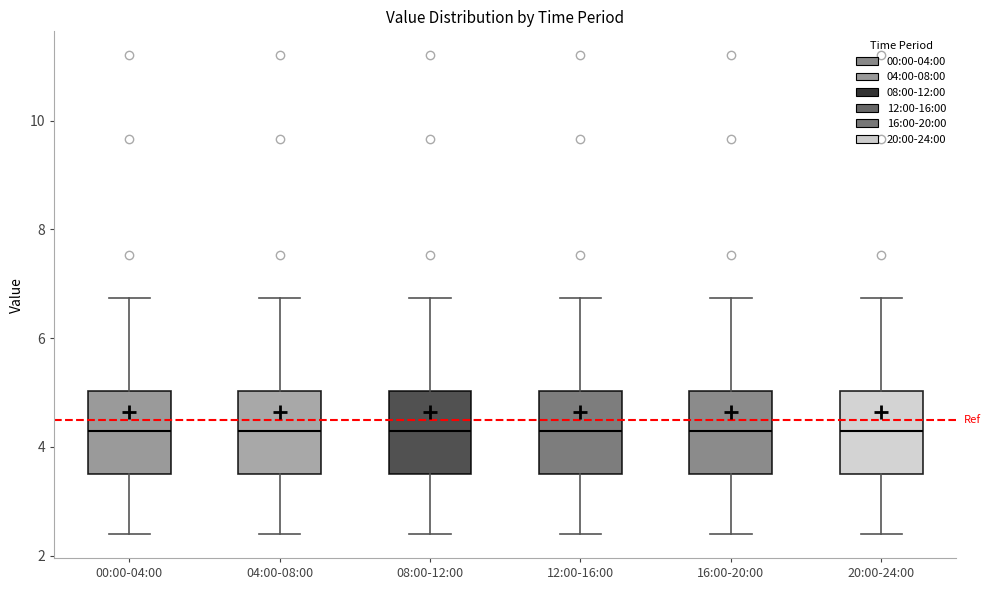

Reading left to right, transcribe this box plot: for each box, give where its median line is, the range the box spans, and where its two whiskers end, as read against the y-axis. The values are not printed on the chart, so give them approximately, as read against the axis.

00:00-04:00: median 4.4, box 3.6 to 5.0, whiskers 2.4 to 6.8
04:00-08:00: median 4.4, box 3.6 to 5.0, whiskers 2.4 to 6.8
08:00-12:00: median 4.4, box 3.6 to 5.0, whiskers 2.4 to 6.8
12:00-16:00: median 4.4, box 3.6 to 5.0, whiskers 2.4 to 6.8
16:00-20:00: median 4.4, box 3.6 to 5.0, whiskers 2.4 to 6.8
20:00-24:00: median 4.4, box 3.6 to 5.0, whiskers 2.4 to 6.8